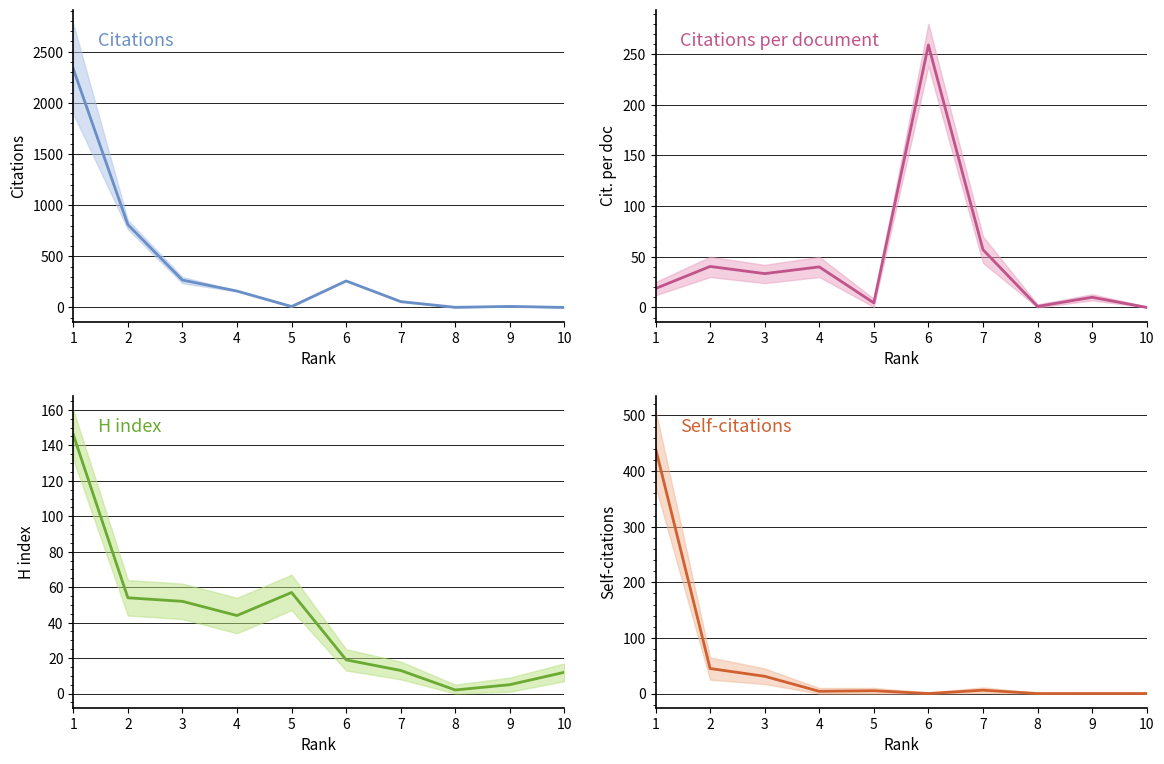

At which label does H index first exceed 44?

1